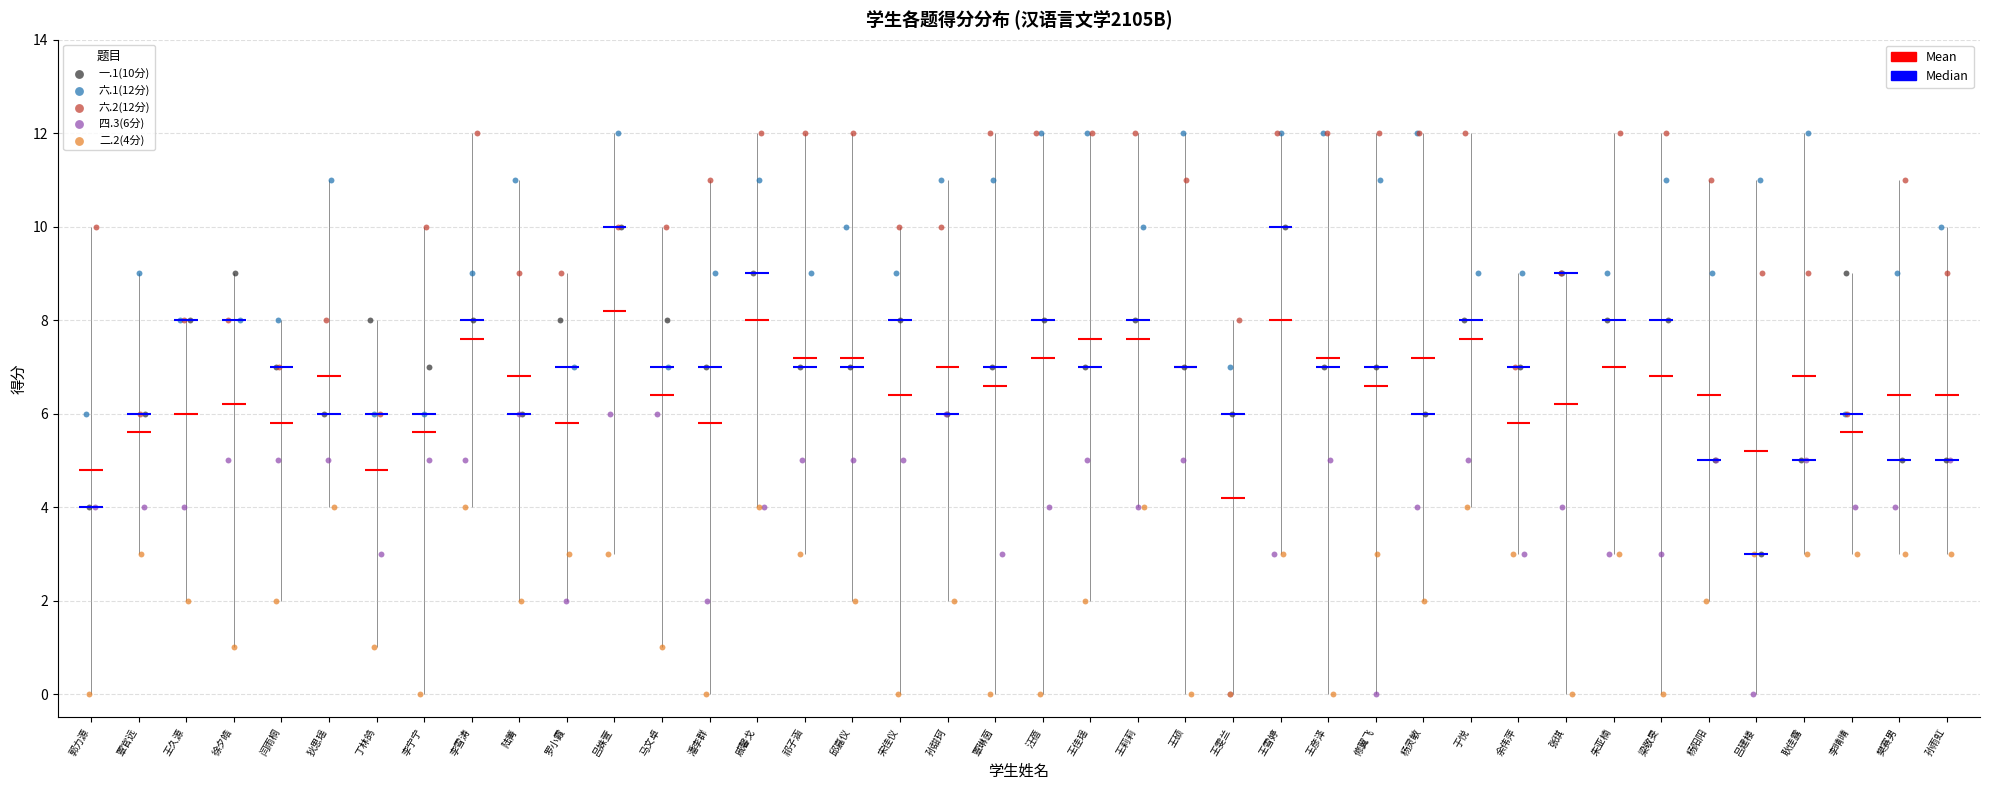

Which series has the largest total across all categories?

六.2(12分)